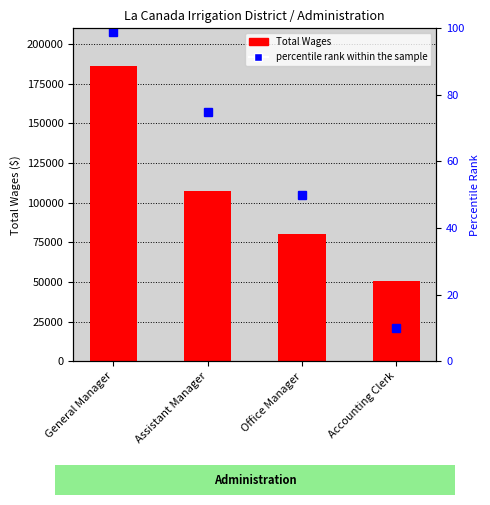

Which category has the highest value across all series?

General Manager